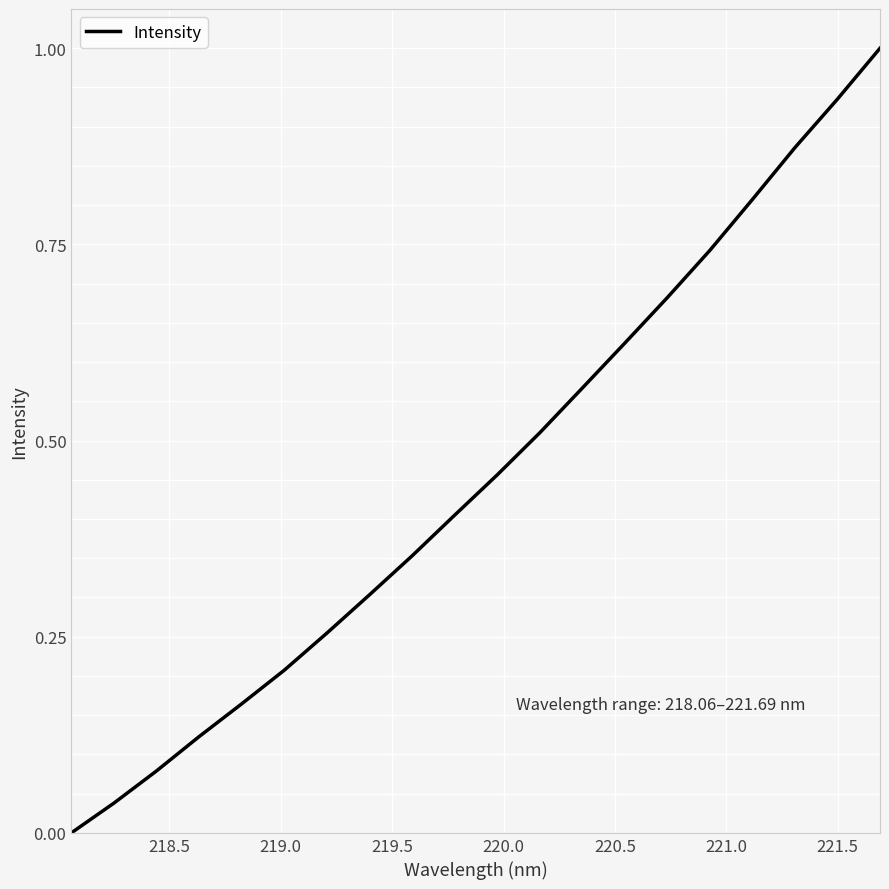

What is the maximum value shown in the chart?

1.0